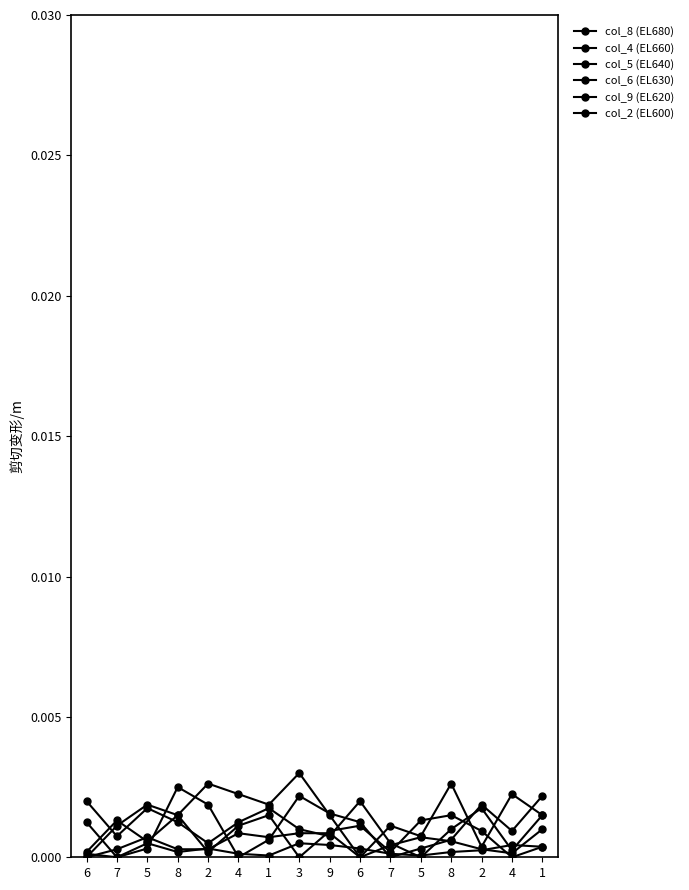

Which has a higher value, 7 or 4?

4